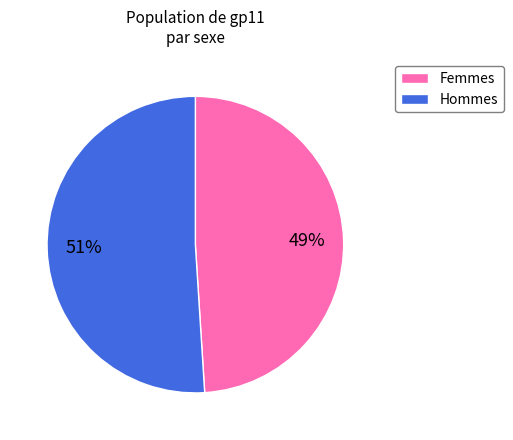

Count the number of slices in the pie.

2